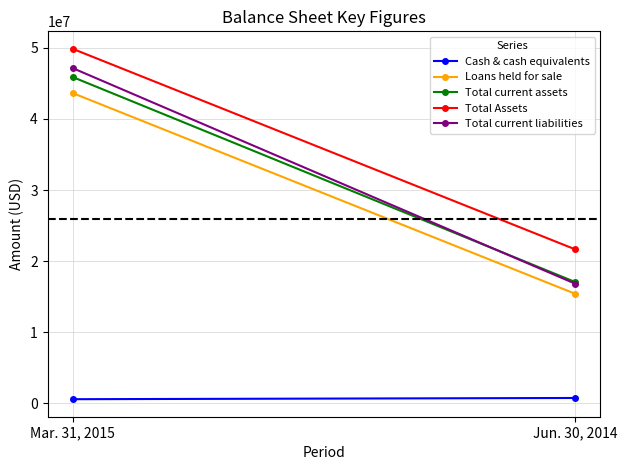

Count the number of categories in the chart.

2